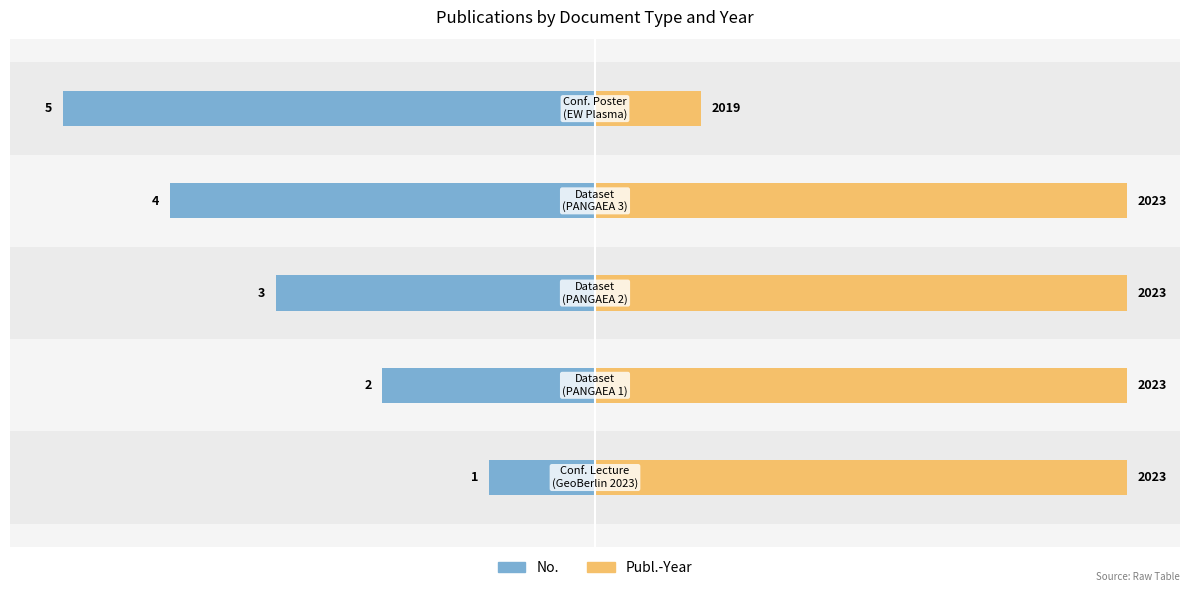

Is the value of Publ.-Year (offset from 2018) at 0 greater than the value of No. at −2?

Yes